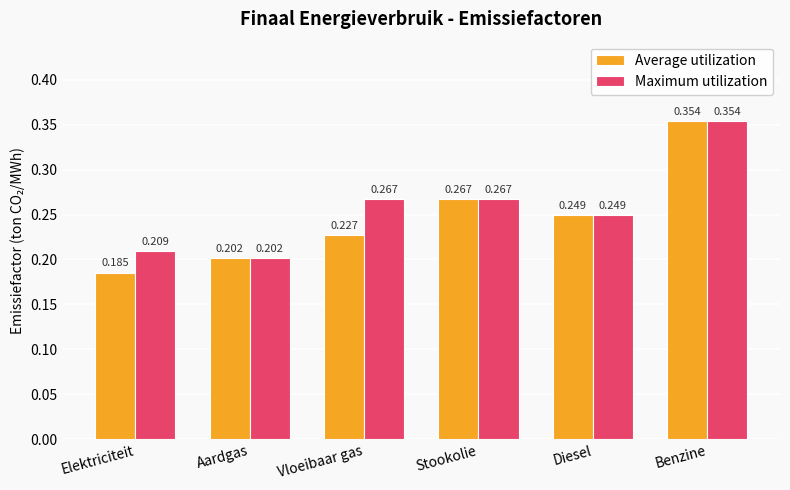

Where is Average utilization nearest to the value 0?

Elektriciteit